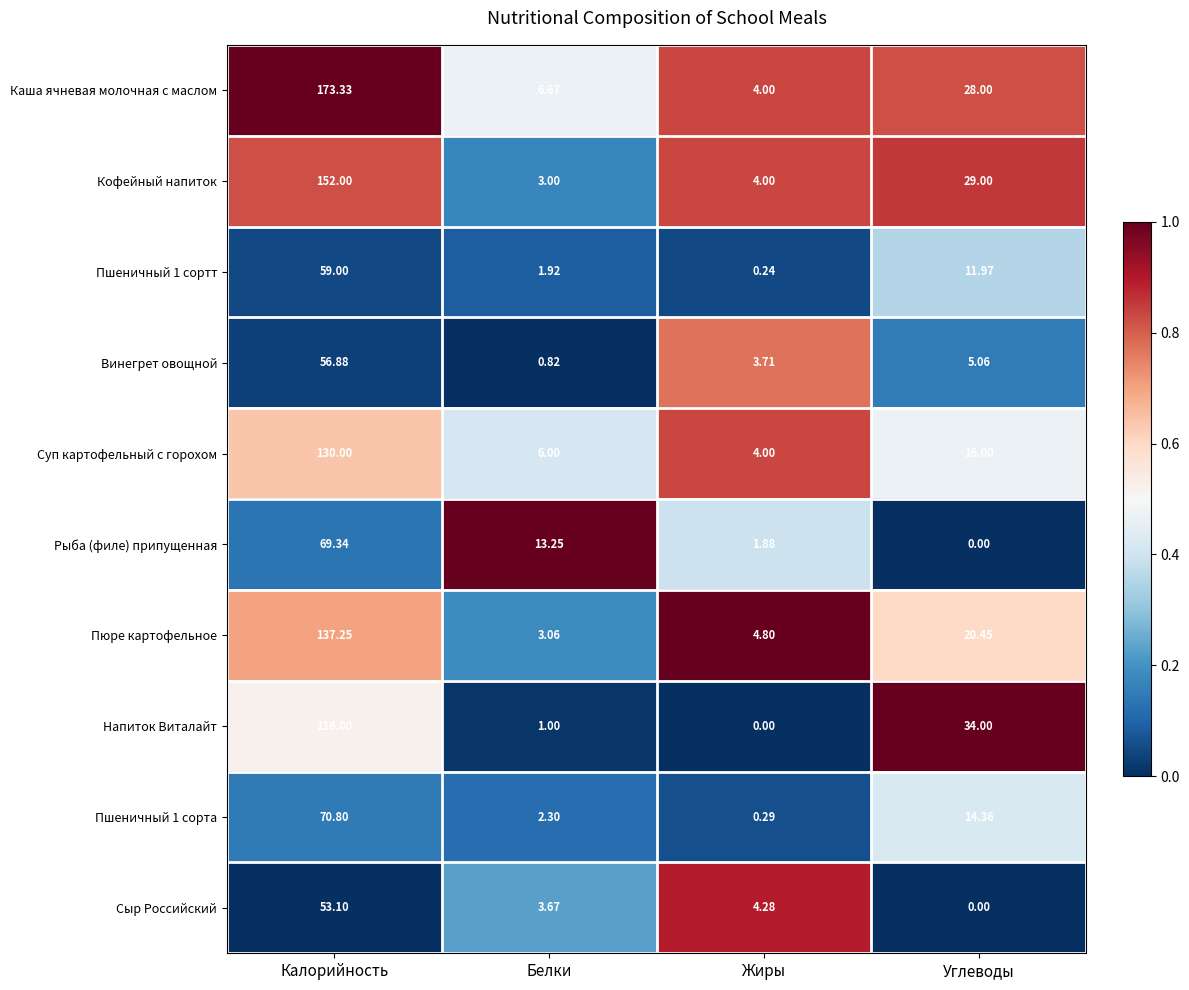

At which label is Каша ячневая молочная с маслом closest to 88?

Углеводы